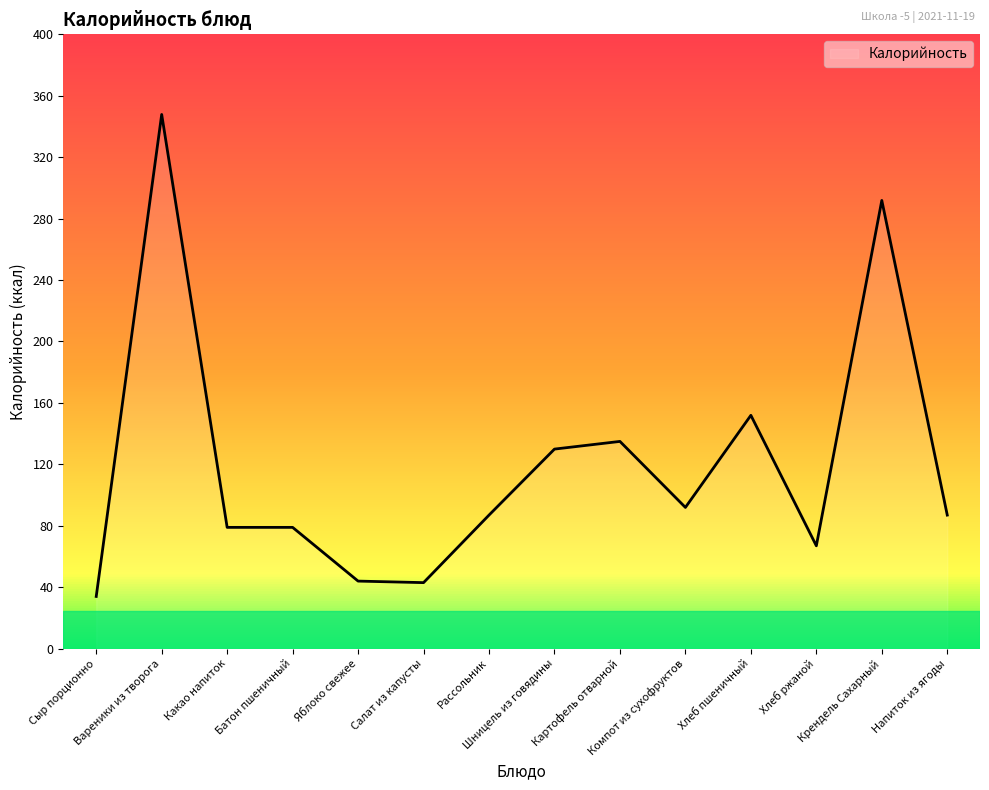

The chart shows a value of 54 at Сыр порционно. True or false?

False